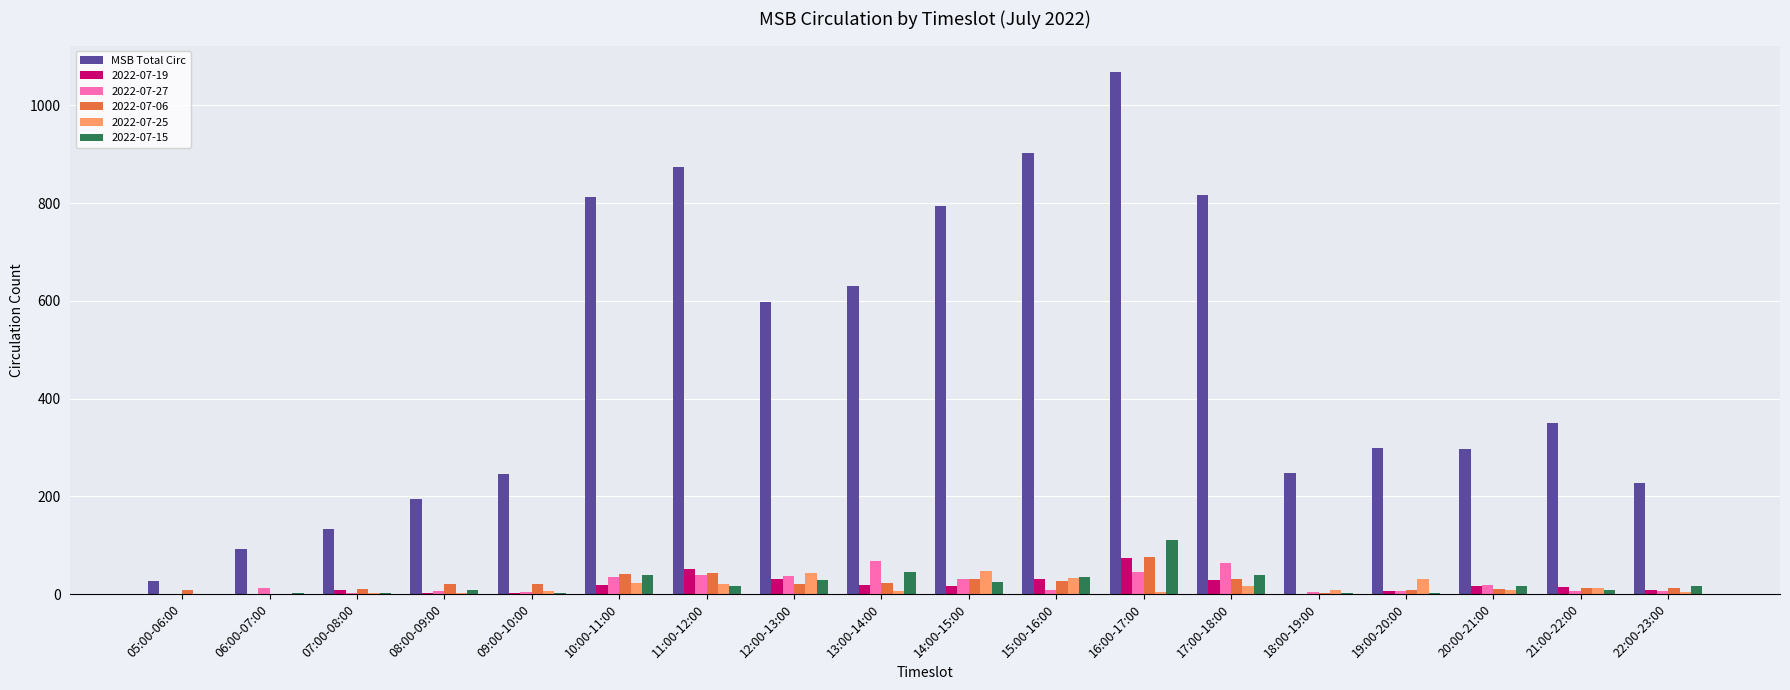

Is the value of 2022-07-25 at 15:00-16:00 greater than the value of MSB Total Circ at 22:00-23:00?

No